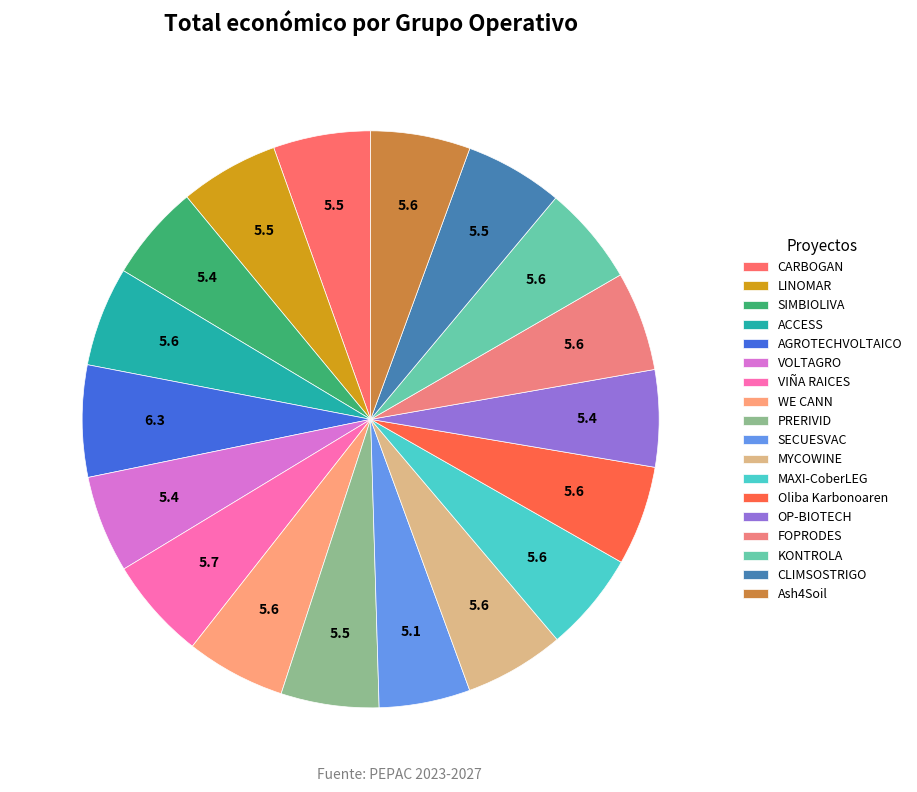

What percentage is the WE CANN slice, to the nearest percent?

6%